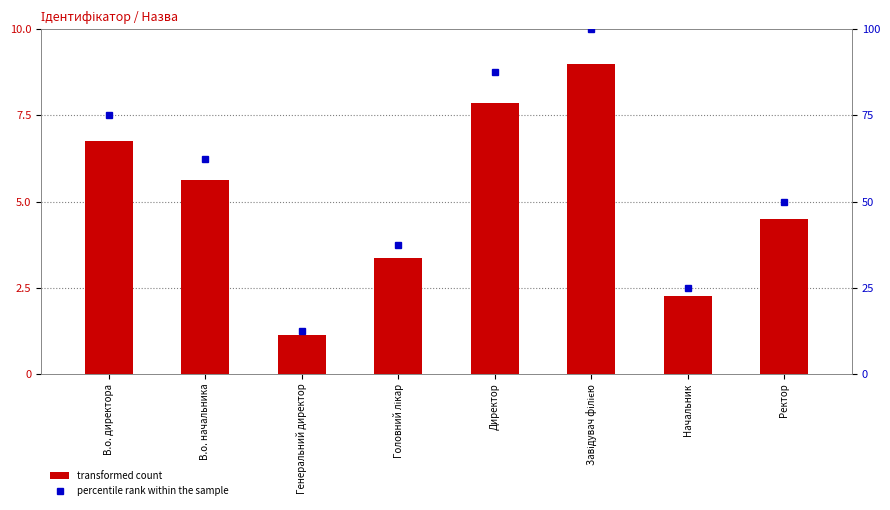

Reading right to left, extract all data points from this chart.

transformed count: Ректор=4.5	Начальник=2.2	Завідувач філією=9.0	Директор=7.9	Головний лікар=3.4	Генеральний директор=1.1	В.о. начальника=5.6	В.о. директора=6.8
percentile rank within the sample: Ректор=50.0	Начальник=25.0	Завідувач філією=100.0	Директор=87.5	Головний лікар=37.5	Генеральний директор=12.5	В.о. начальника=62.5	В.о. директора=75.0